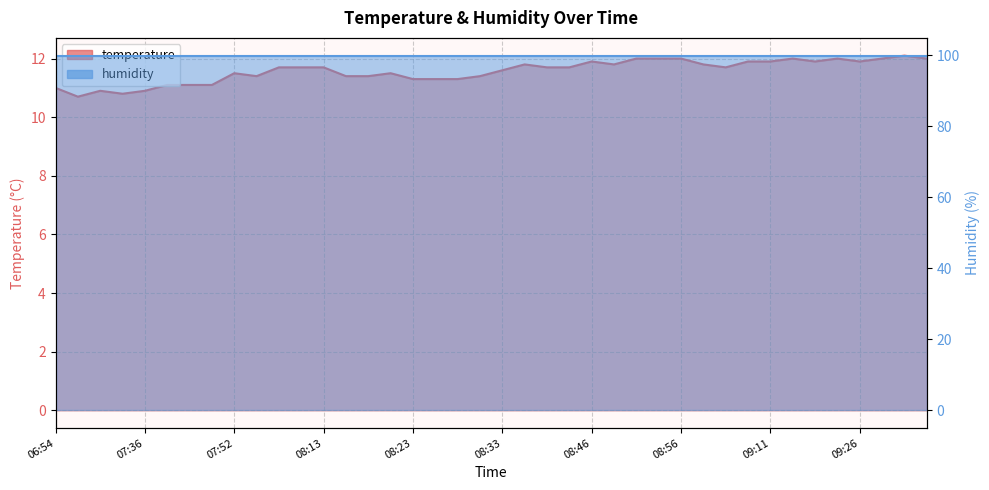

Read the value at 08:10.

11.7